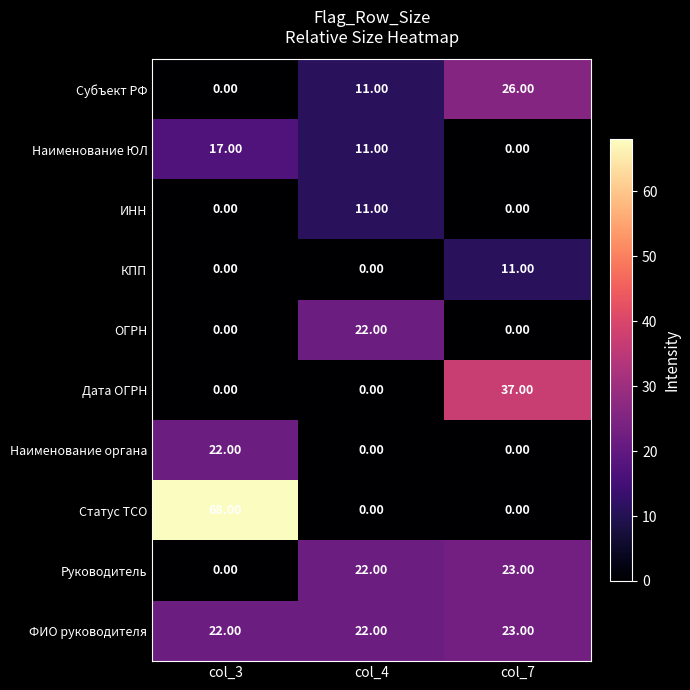

List the labels in order of Субъект РФ value, largest first.

col_7, col_4, col_3